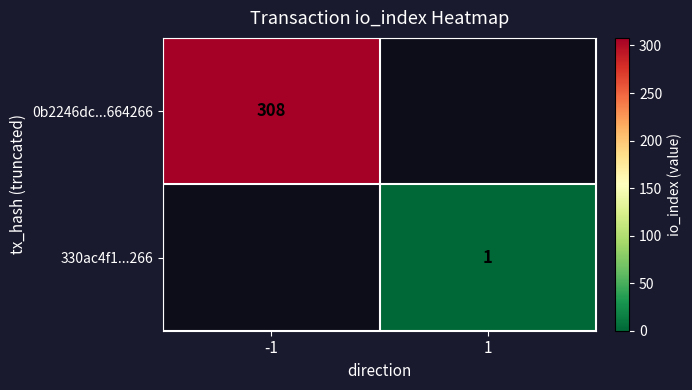

The value of 330ac4f1...266 at 1 is 0. True or false?

False